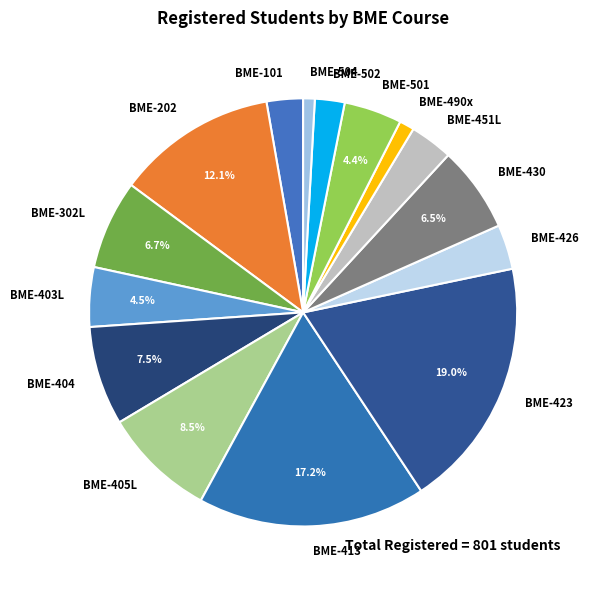

To the nearest percent, what is the difference between the BME-202 and BME-430 slice percentages?

6%